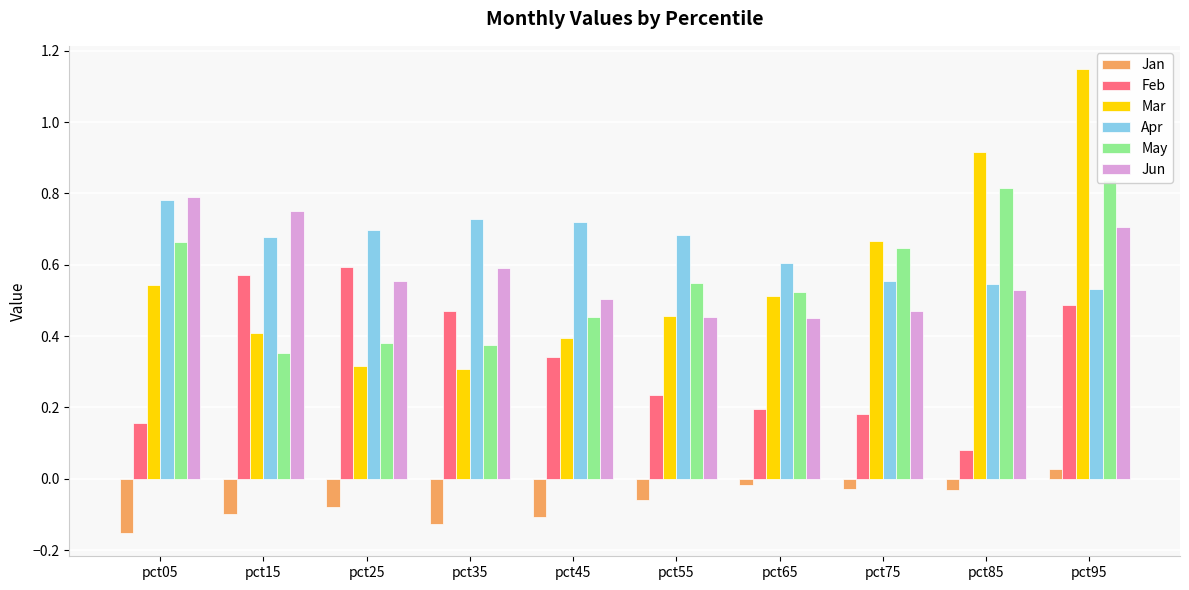

Reading left to right, list all the values displayed in this chart.

Jan: pct05=-0.2	pct15=-0.1	pct25=-0.1	pct35=-0.1	pct45=-0.1	pct55=-0.1	pct65=-0.0	pct75=-0.0	pct85=-0.0	pct95=0.0
Feb: pct05=0.2	pct15=0.6	pct25=0.6	pct35=0.5	pct45=0.3	pct55=0.2	pct65=0.2	pct75=0.2	pct85=0.1	pct95=0.5
Mar: pct05=0.5	pct15=0.4	pct25=0.3	pct35=0.3	pct45=0.4	pct55=0.5	pct65=0.5	pct75=0.7	pct85=0.9	pct95=1.1
Apr: pct05=0.8	pct15=0.7	pct25=0.7	pct35=0.7	pct45=0.7	pct55=0.7	pct65=0.6	pct75=0.6	pct85=0.5	pct95=0.5
May: pct05=0.7	pct15=0.4	pct25=0.4	pct35=0.4	pct45=0.5	pct55=0.6	pct65=0.5	pct75=0.6	pct85=0.8	pct95=0.8
Jun: pct05=0.8	pct15=0.8	pct25=0.6	pct35=0.6	pct45=0.5	pct55=0.5	pct65=0.4	pct75=0.5	pct85=0.5	pct95=0.7